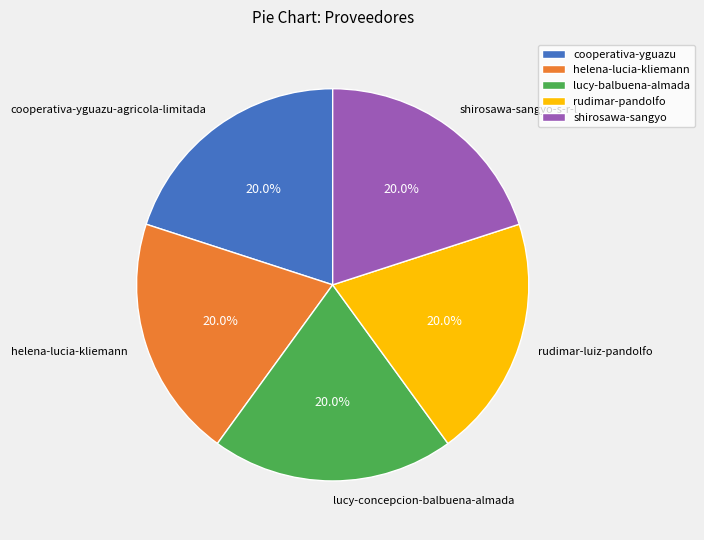

Is rudimar-luiz-pandolfo the majority of the pie?

No